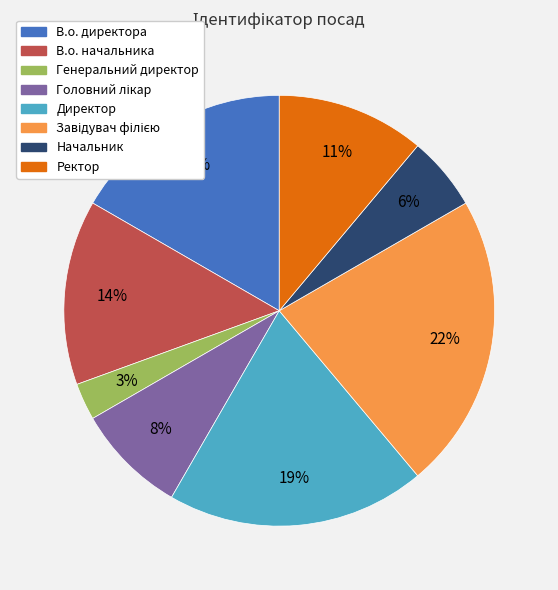

Which slice is the smallest?

Генеральний директор